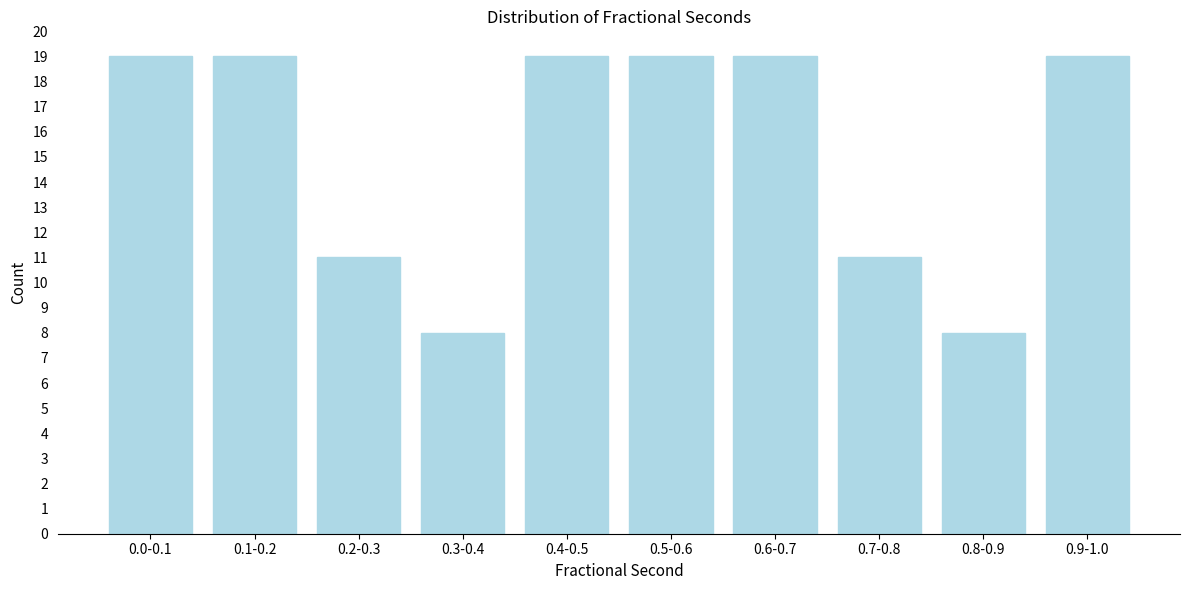

Reading right to left, extract all data points from this chart.

0.9-1.0=19	0.8-0.9=8	0.7-0.8=11	0.6-0.7=19	0.5-0.6=19	0.4-0.5=19	0.3-0.4=8	0.2-0.3=11	0.1-0.2=19	0.0-0.1=19